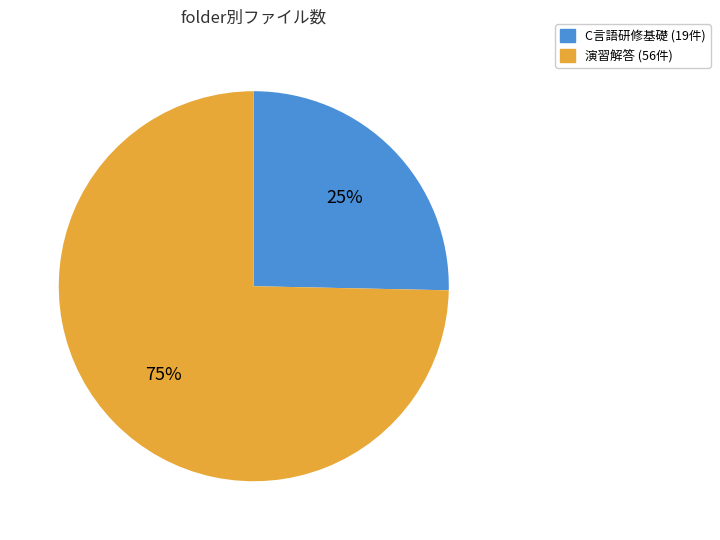

What is the majority slice?

演習解答